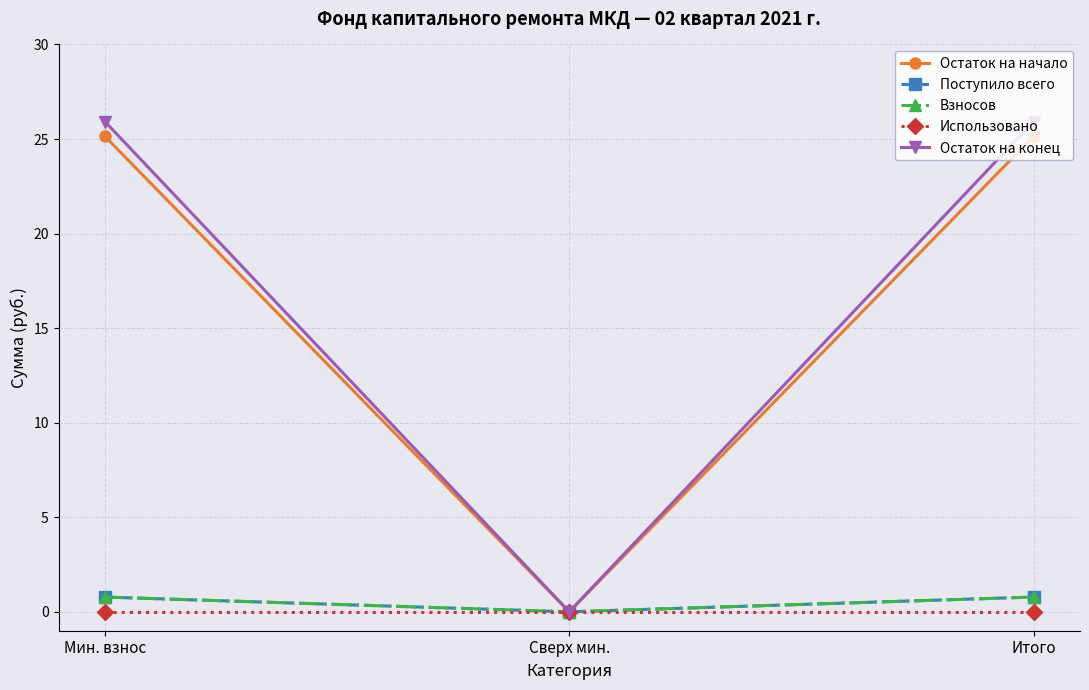

At which category is the sum across all series the highest?

Мин. взнос